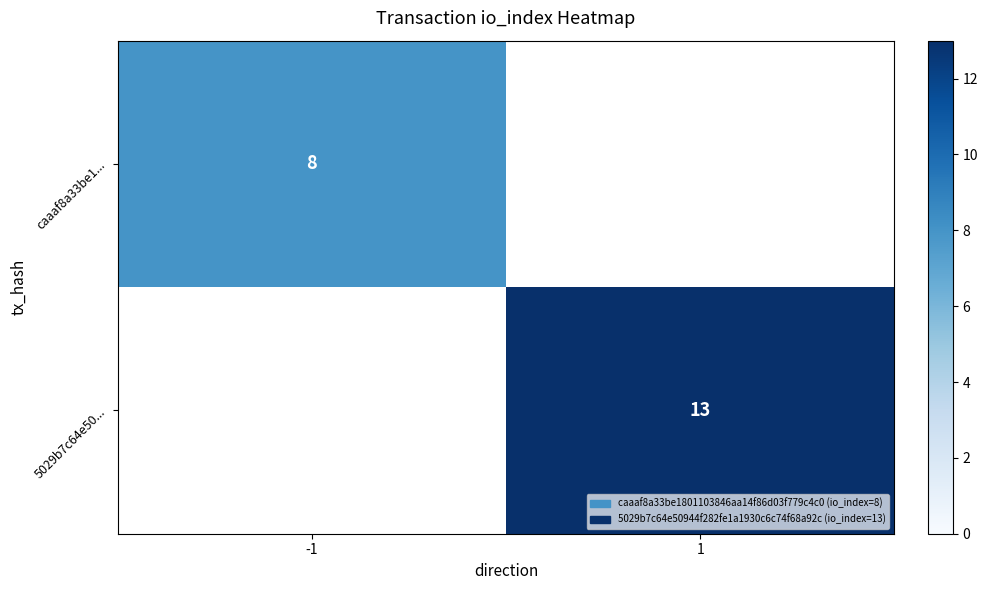

The caaaf8a33be1... series shows 8 at -1. True or false?

True